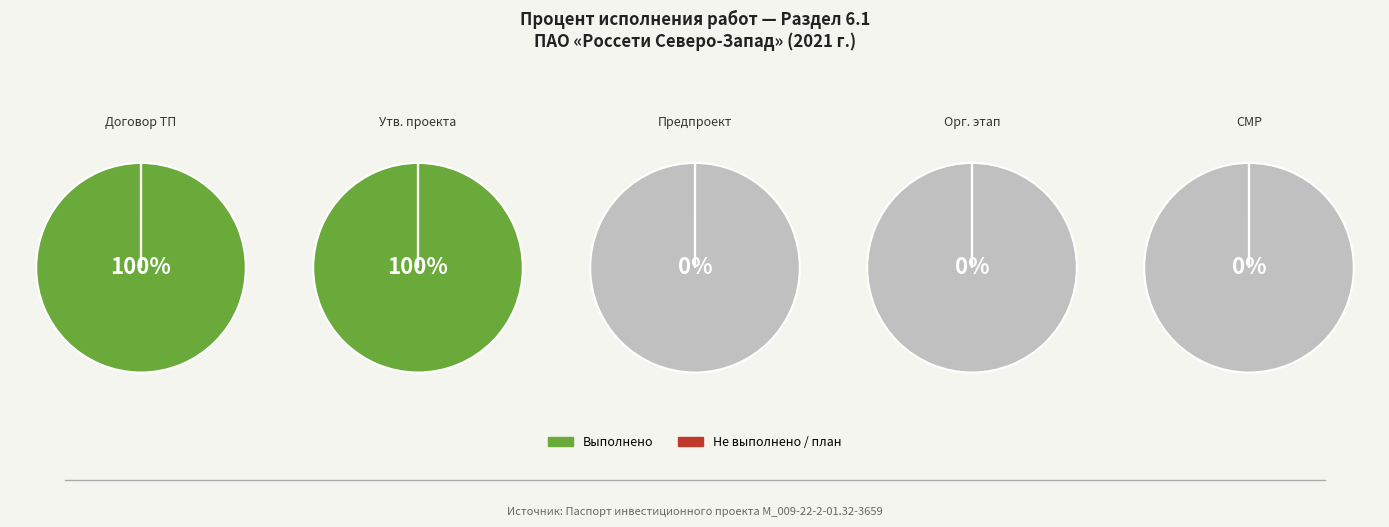

The 1 slice represents 62% of the pie. True or false?

False